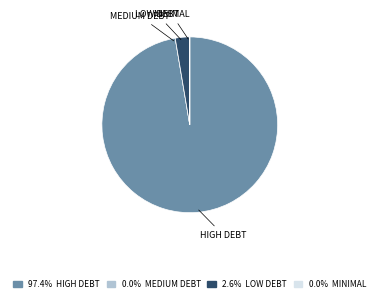

Does 97.4% HIGH DEBT account for over 50% of the chart?

Yes